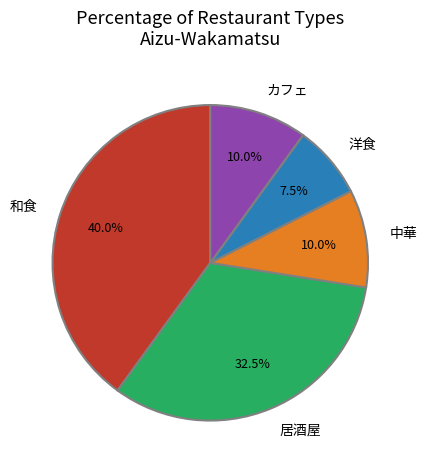

To the nearest percent, what is the difference between the largest and smallest slice percentages?

32%